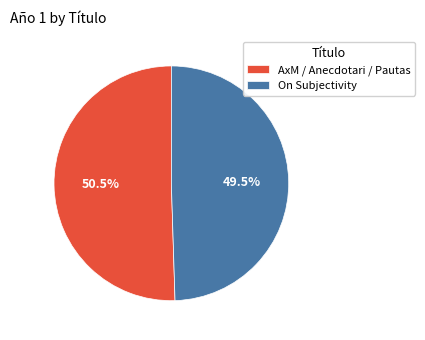

Is it true that On Subjectivity is 40% of the pie?

False